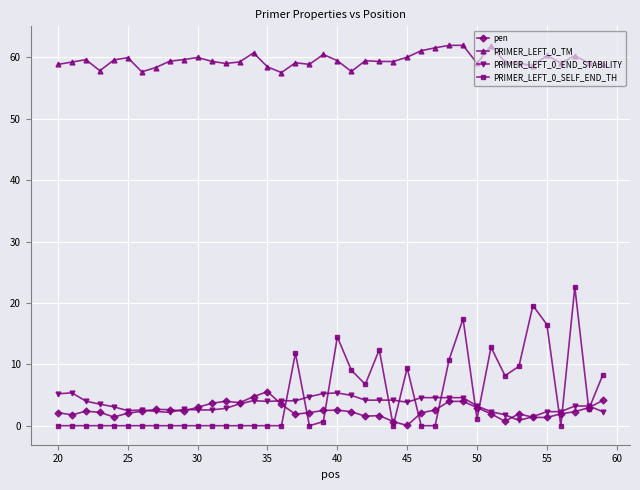

True or false: PRIMER_LEFT_0_SELF_END_TH and PRIMER_LEFT_0_TM intersect in this chart.

False